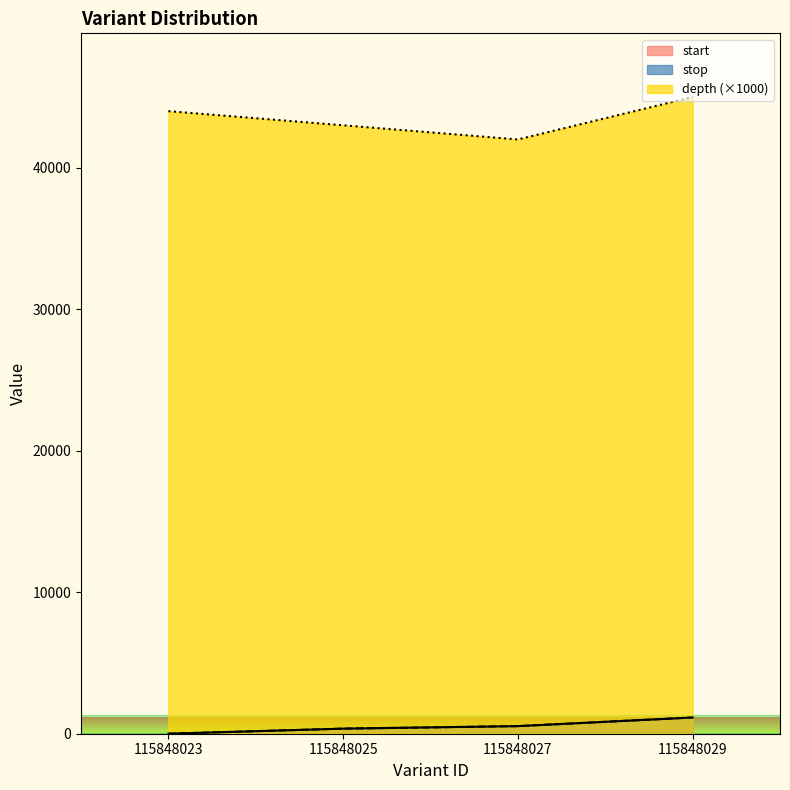

Which category has the lowest value in the depth series?

115848027